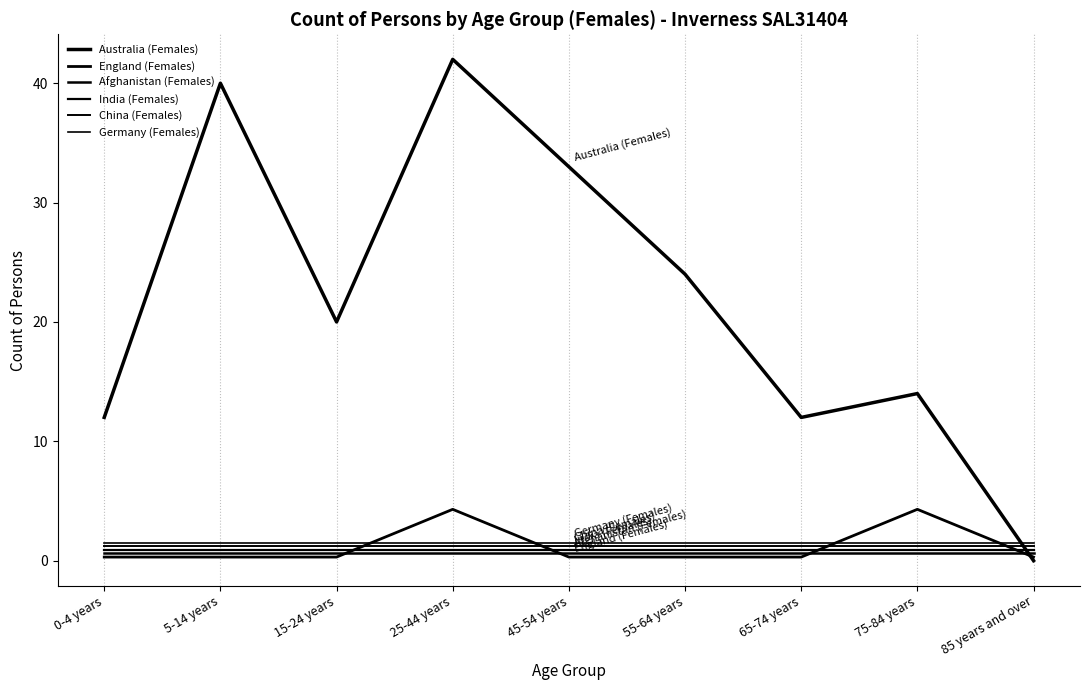

Reading left to right, transcribe all the data shown in this chart.

Australia (Females): 12.0	40.0	20.0	42.0	33.0	24.0	12.0	14.0	0.0
England (Females): 0.3	0.3	0.3	4.3	0.3	0.3	0.3	4.3	0.3
Afghanistan (Females): 0.6	0.6	0.6	0.6	0.6	0.6	0.6	0.6	0.6
India (Females): 0.9	0.9	0.9	0.9	0.9	0.9	0.9	0.9	0.9
China (Females): 1.2	1.2	1.2	1.2	1.2	1.2	1.2	1.2	1.2
Germany (Females): 1.5	1.5	1.5	1.5	1.5	1.5	1.5	1.5	1.5